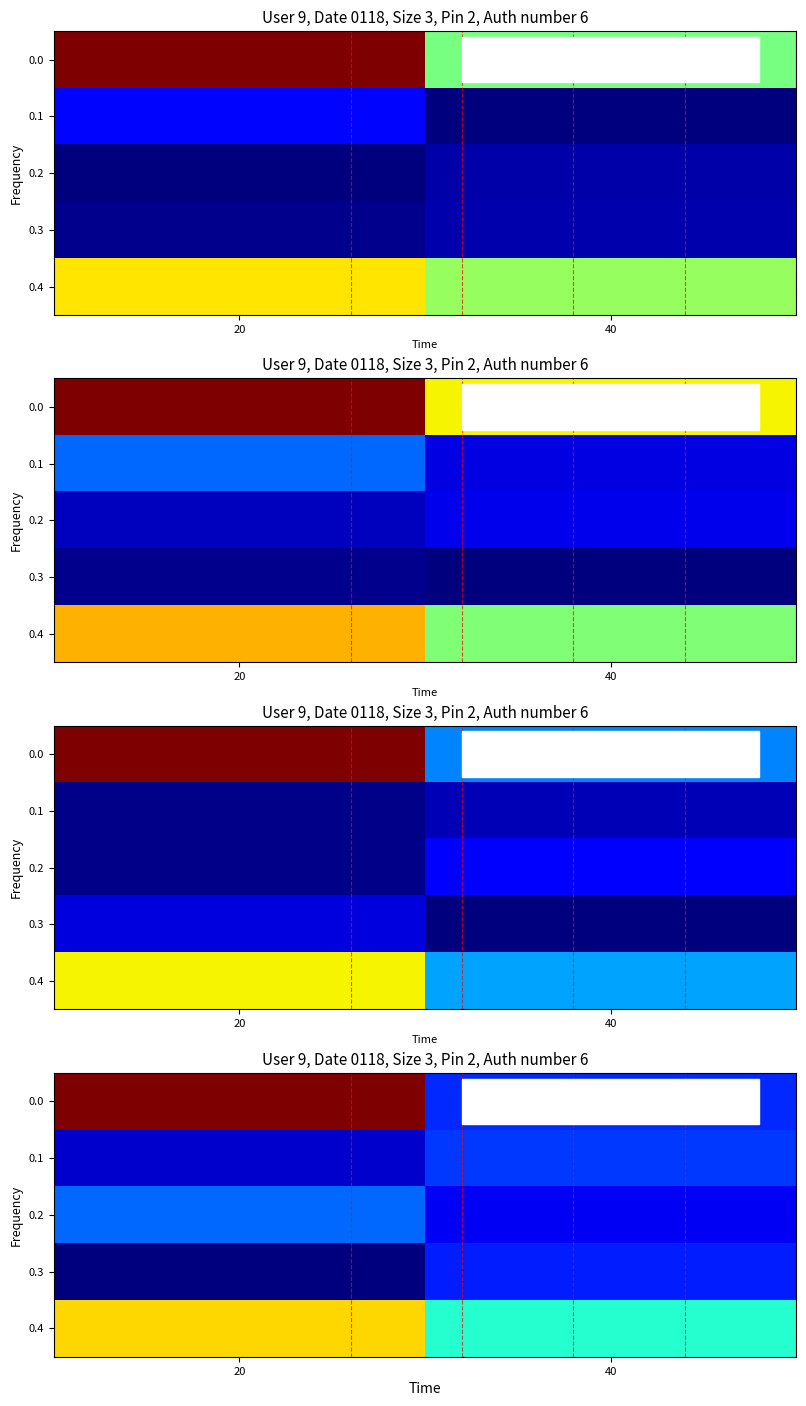

Which category has the highest value across all series?

20